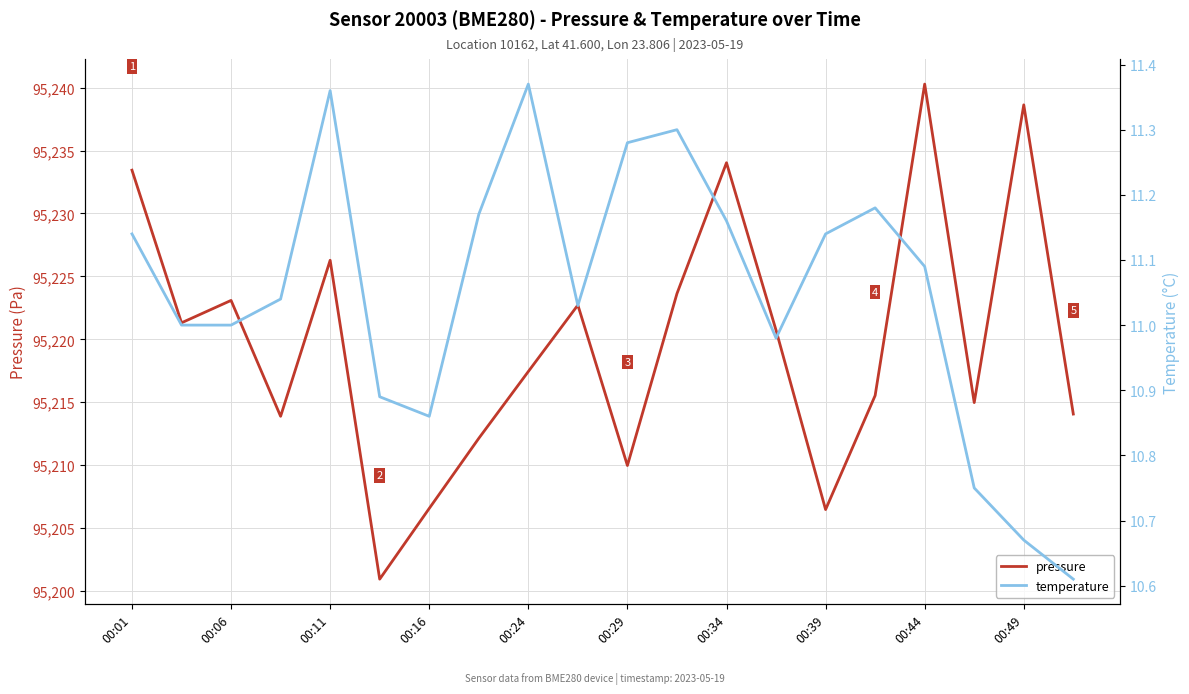

How many lines are shown in the chart?

2